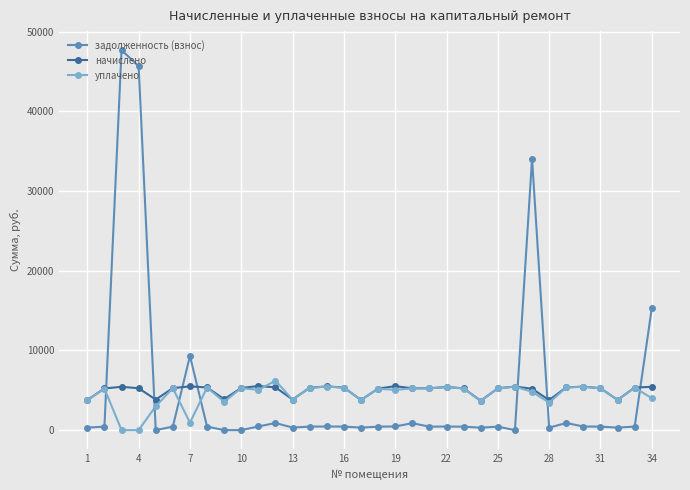

Which series ends up on top after the final intersection of уплачено and задолженность (взнос)?

задолженность (взнос)